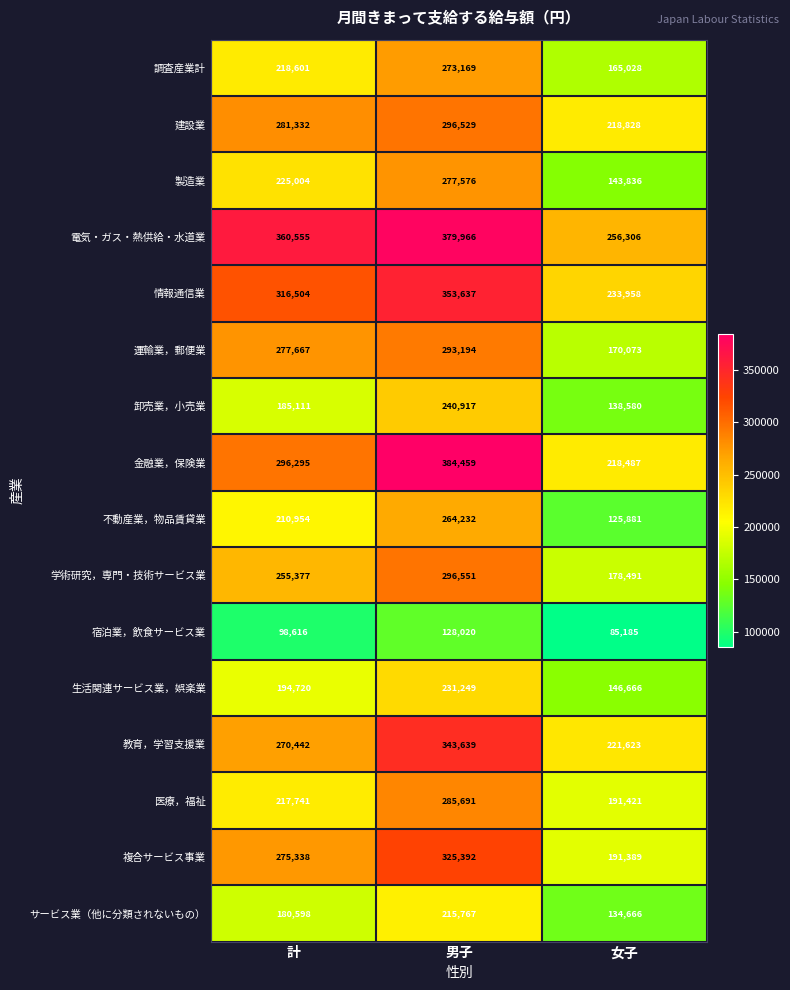

The 学術研究，専門・技術サービス業 series shows 255377 at 計. True or false?

True